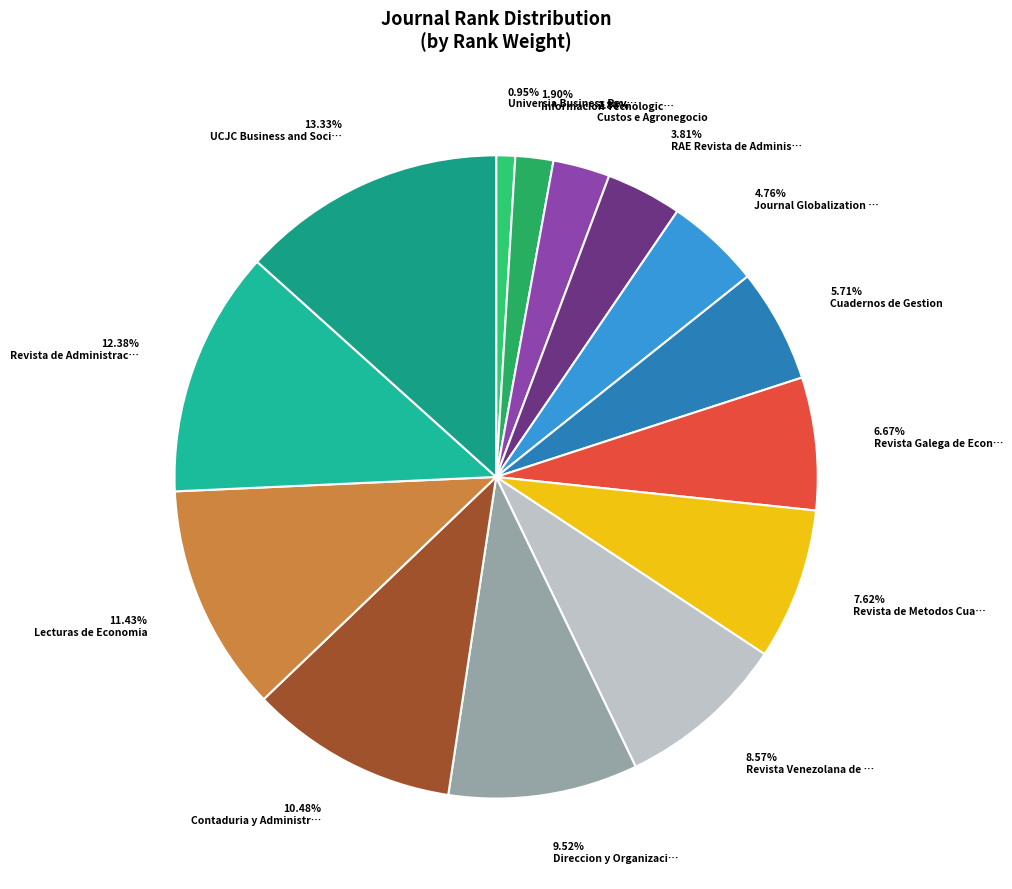

Which slice is the smallest?

Universia Business Review